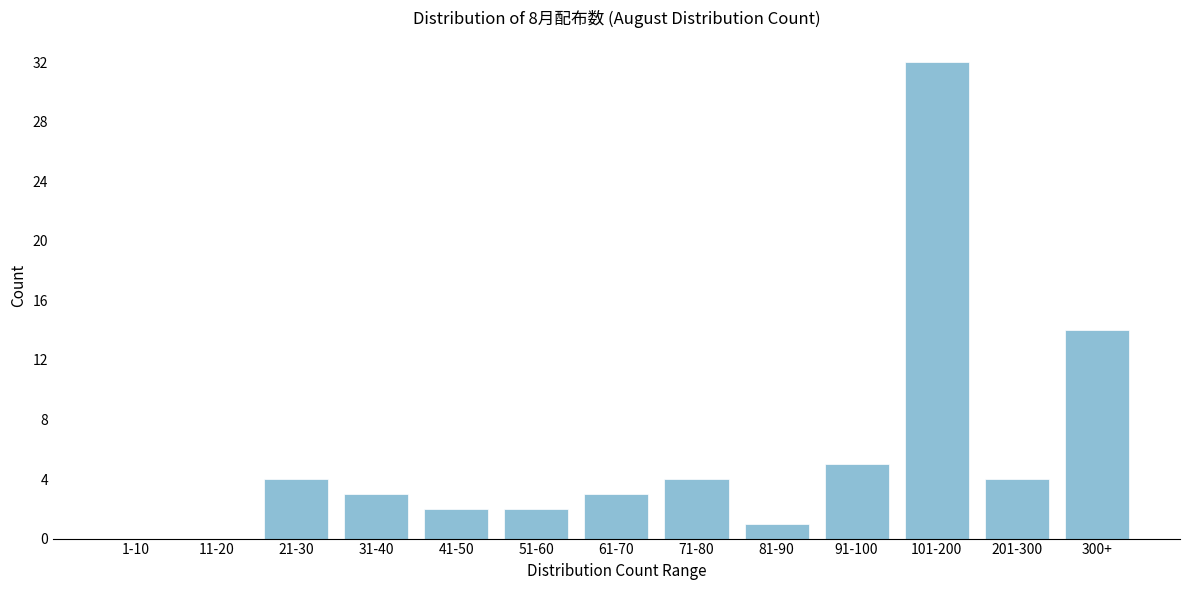

Reading left to right, list all the values displayed in this chart.

1-10=0	11-20=0	21-30=4	31-40=3	41-50=2	51-60=2	61-70=3	71-80=4	81-90=1	91-100=5	101-200=32	201-300=4	300+=14